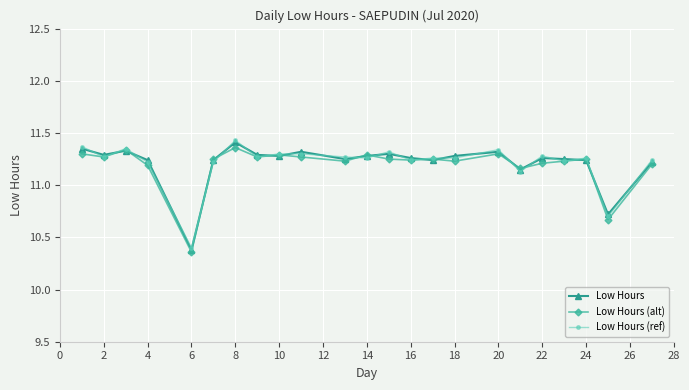

True or false: Low Hours has more than 0 interior local peaks.

True